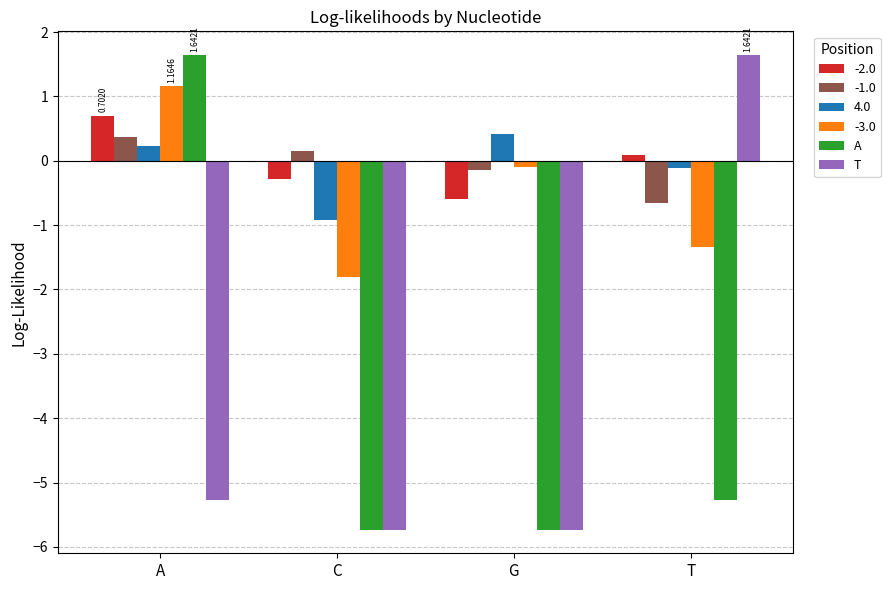

True or false: T has a value of 0.7 at C.

False